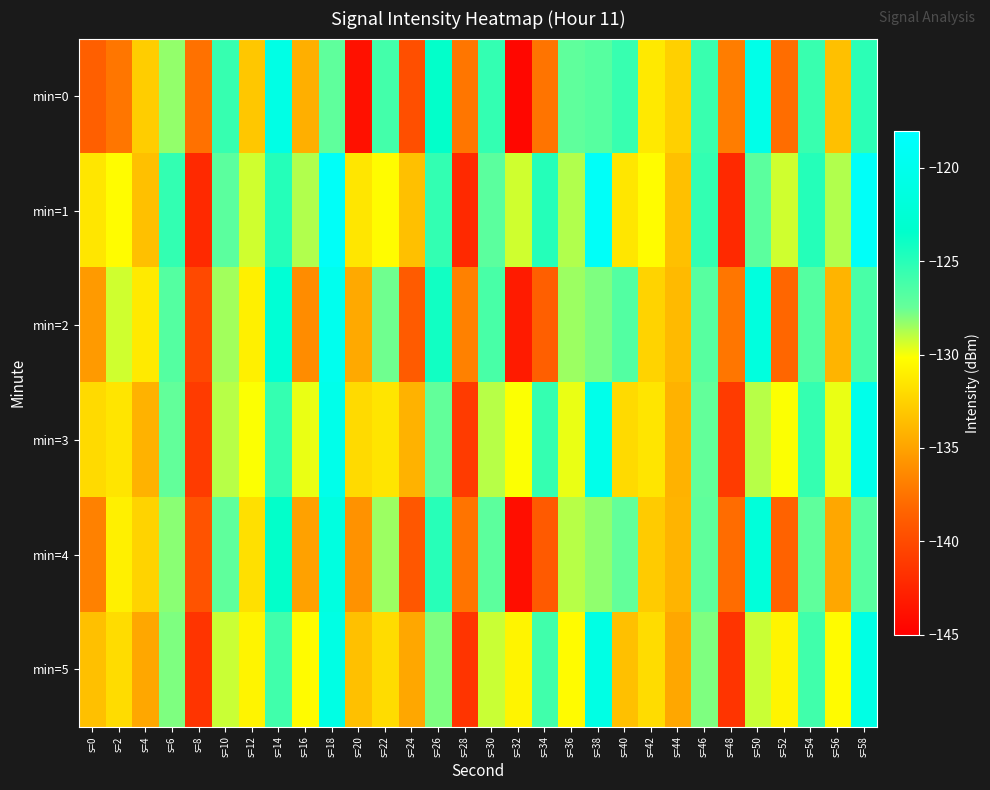

What is the difference between the highest and lowest values at s=10?

3.6